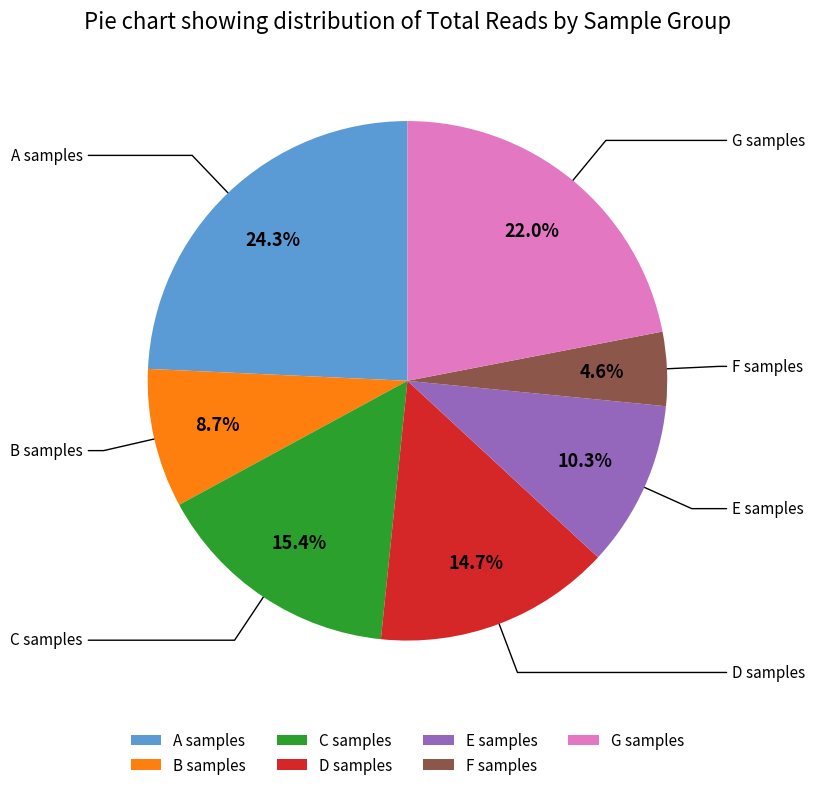

Rank the categories by value from lowest to highest.

F samples, B samples, E samples, D samples, C samples, G samples, A samples